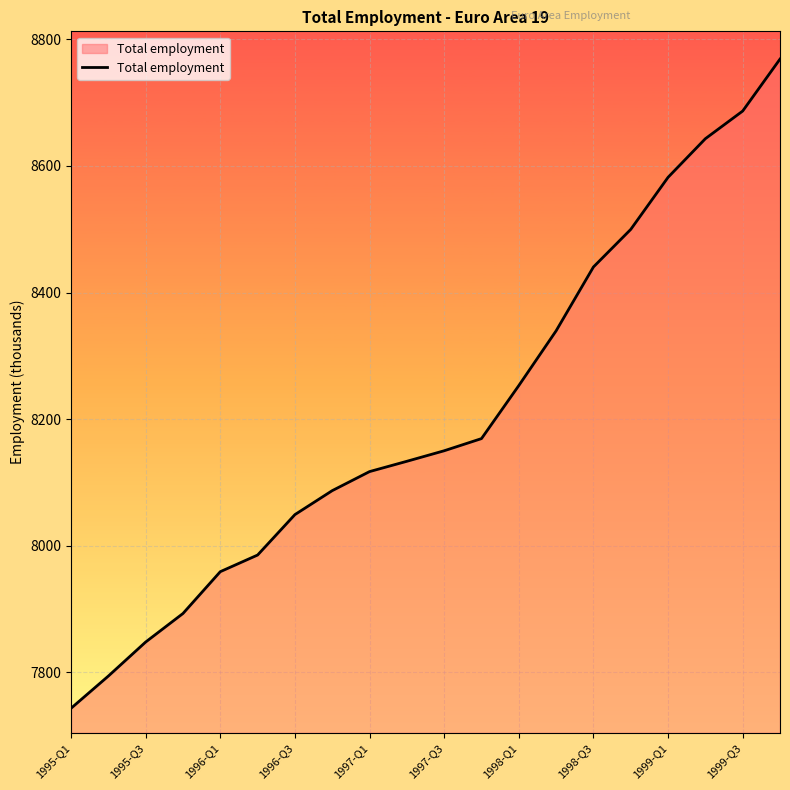

What is the difference between the maximum and minimum values?

1025.5